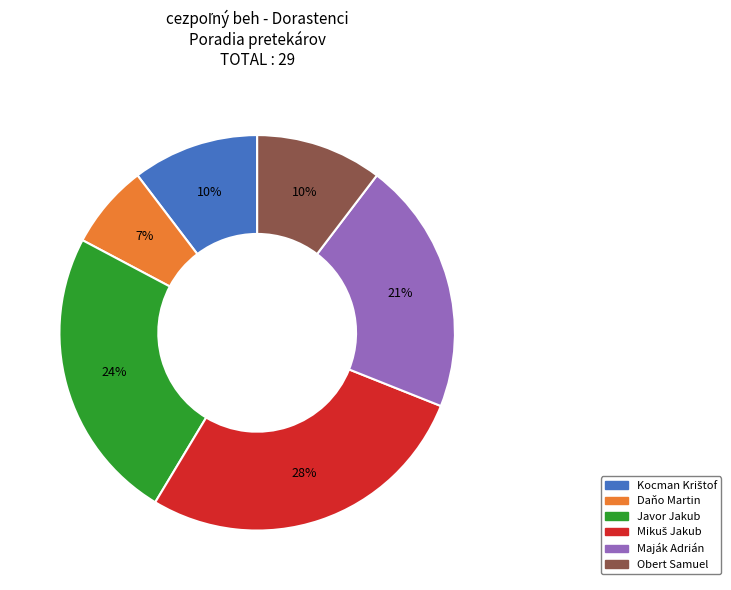

How many slices are in this pie chart?

6